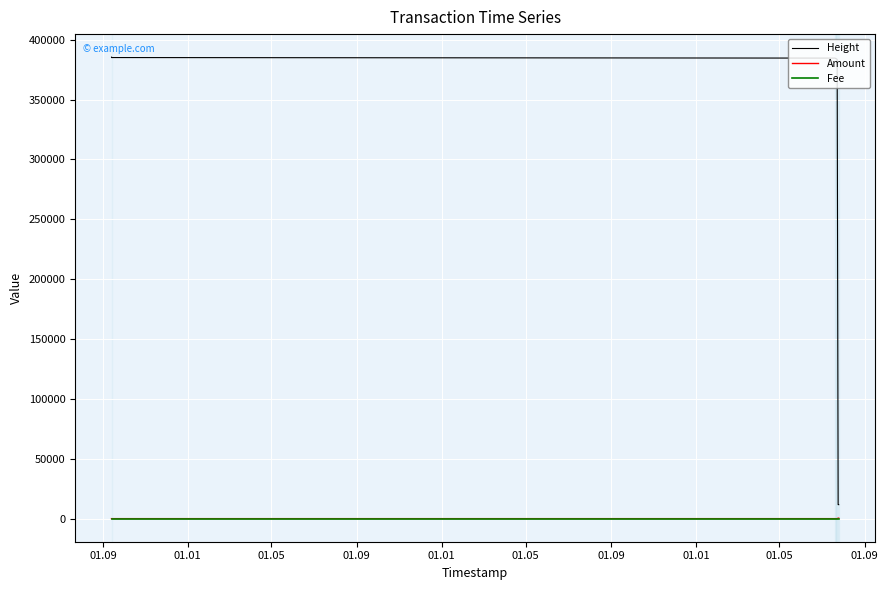

Which series has the largest total across all categories?

Height